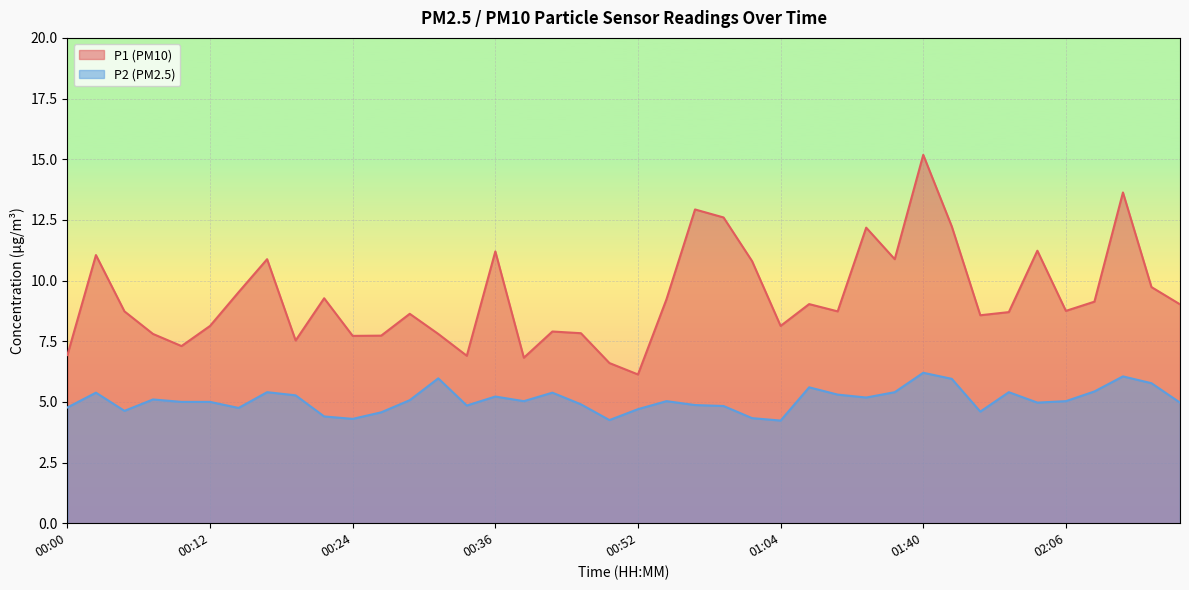

What is the total value across all series at 02:14?

15.5